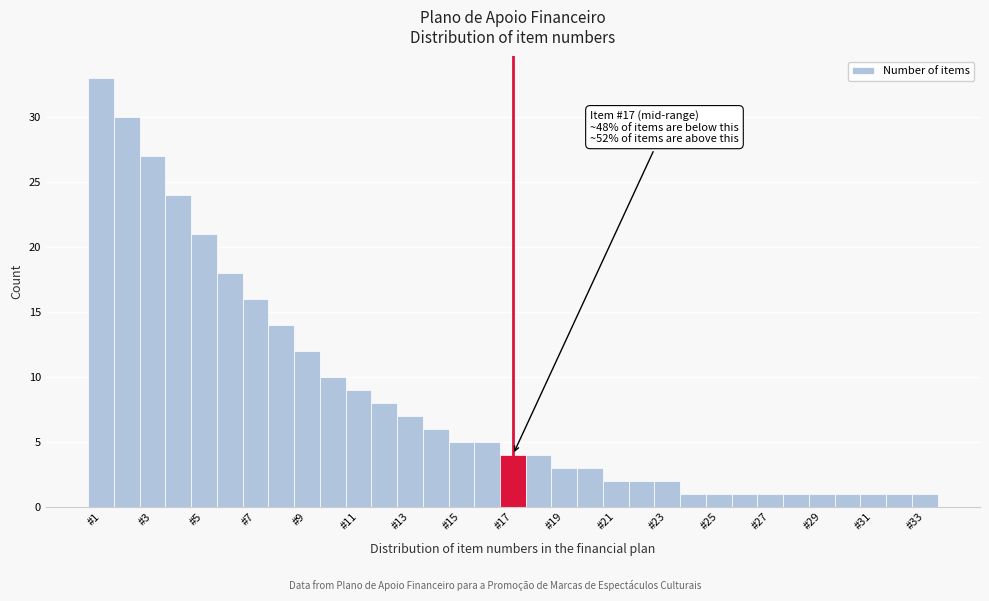

Which range on the x-axis has the tallest bar?

0.5 to 1.5